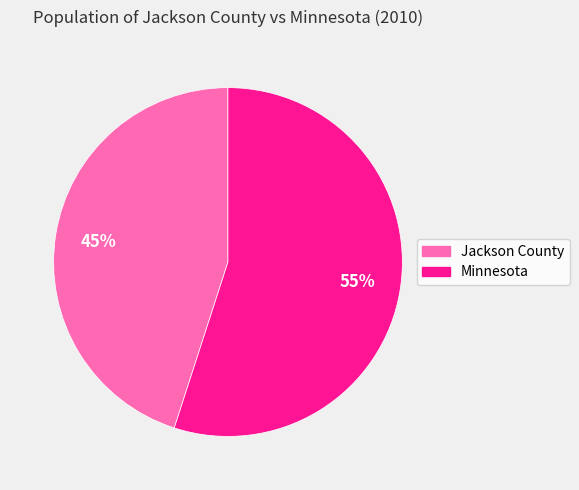

How many segments does this pie chart have?

2